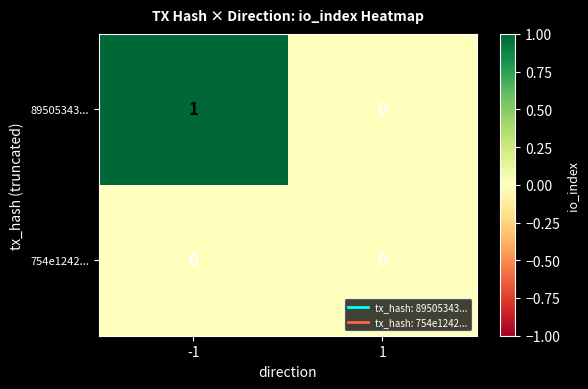

Which label corresponds to the largest value in the chart?

-1